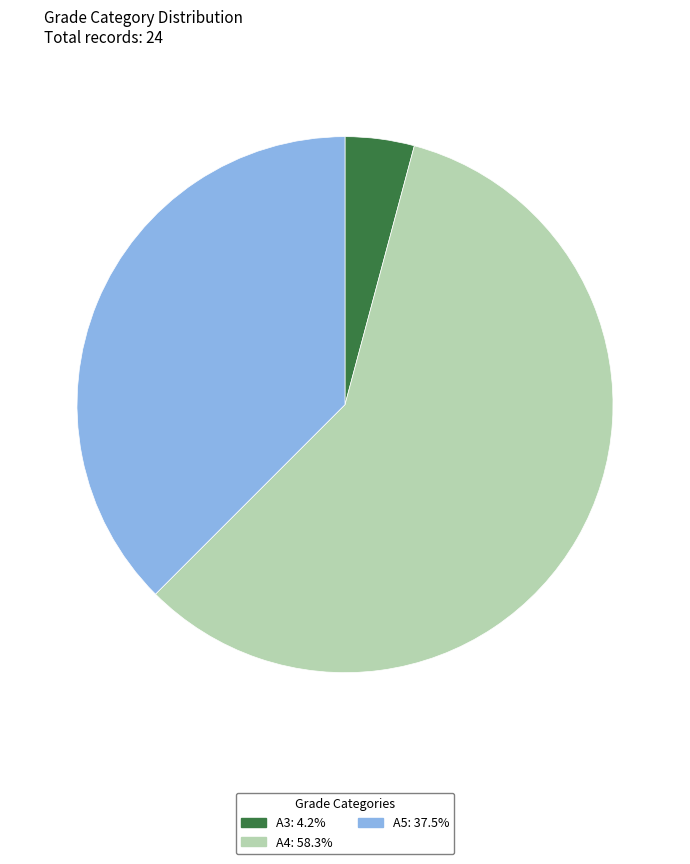

Which slice is the smallest?

A3